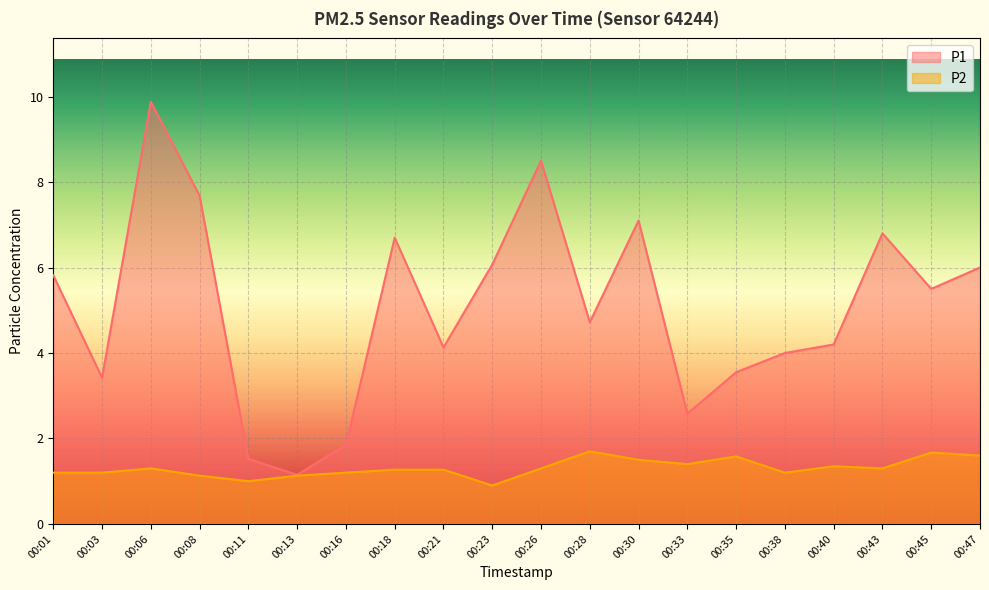

What is the total value across all series at 00:18?

8.0